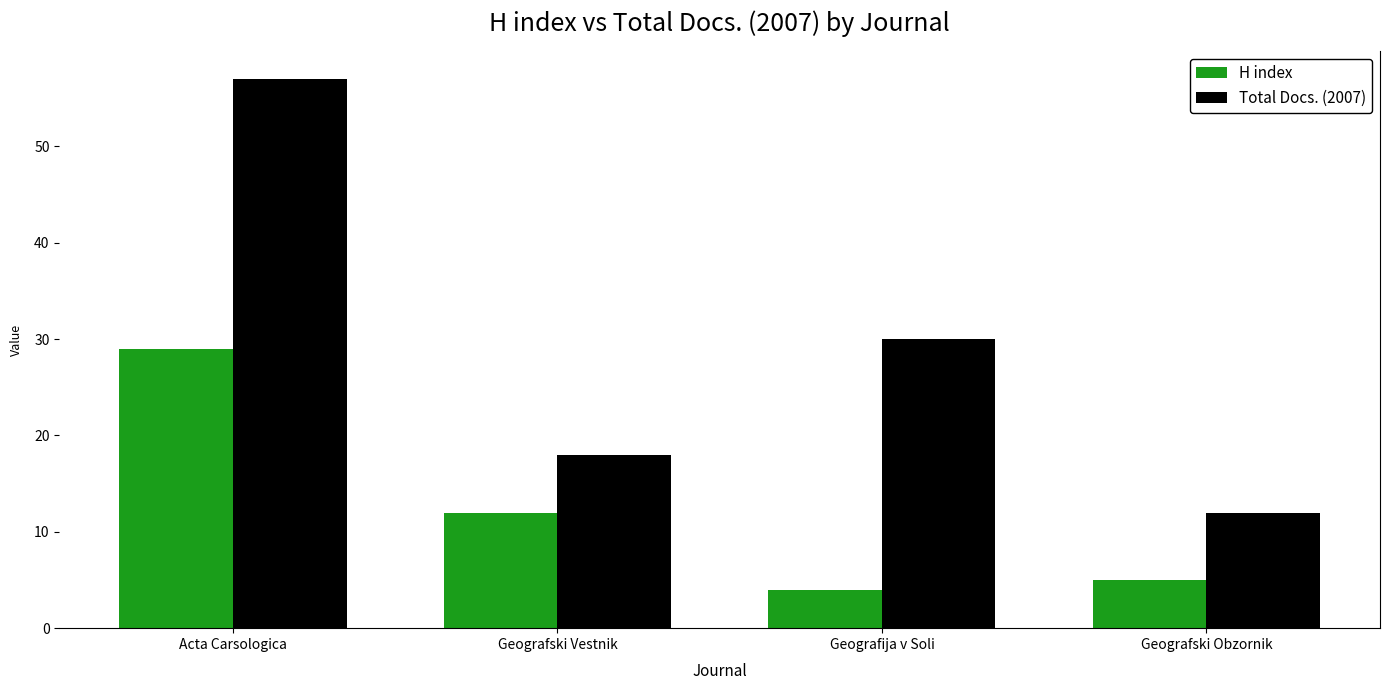

How many bars are there in total?

8